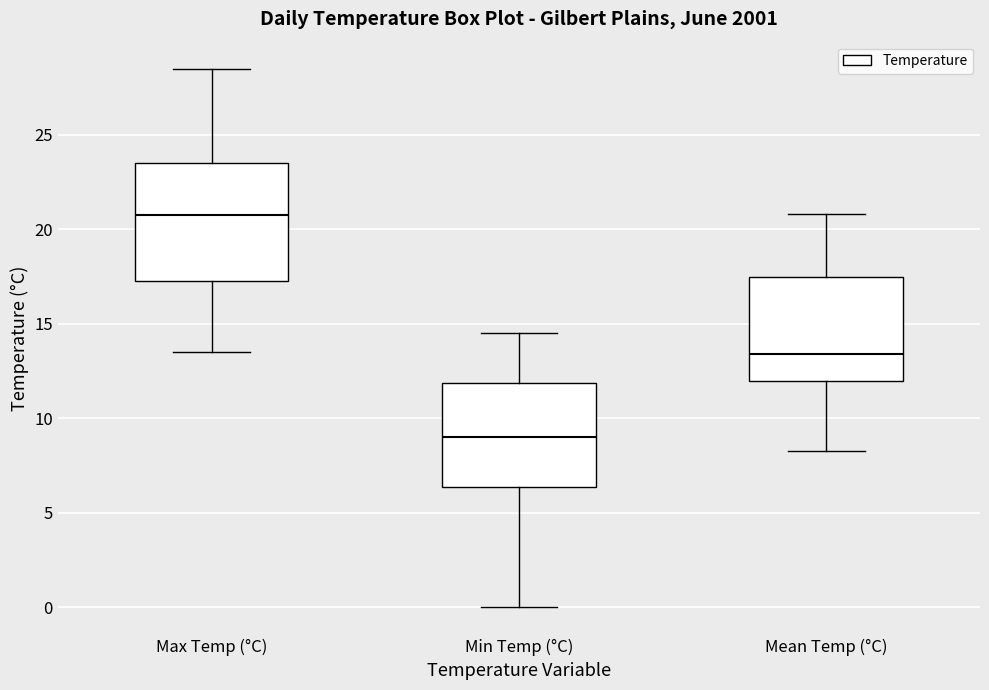

Reading left to right, transcribe this box plot: for each box, give where its median line is, the range the box spans, and where its two whiskers end, as read against the y-axis. The values are not printed on the chart, so give them approximately, as read against the axis.

Max Temp (°C): median 21.0, box 17.5 to 23.5, whiskers 13.5 to 28.5
Min Temp (°C): median 9.0, box 6.5 to 12.0, whiskers 0.0 to 14.5
Mean Temp (°C): median 13.5, box 12.0 to 17.5, whiskers 8.5 to 21.0